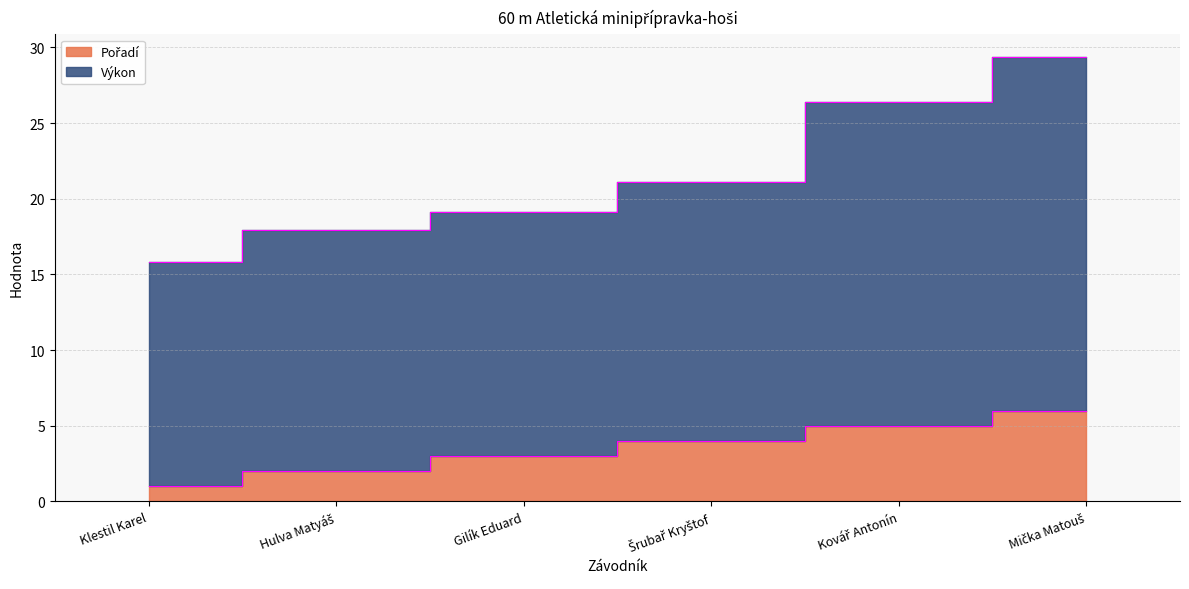

What is the difference between the second highest and minimum values in the Pořadí series?

4.0